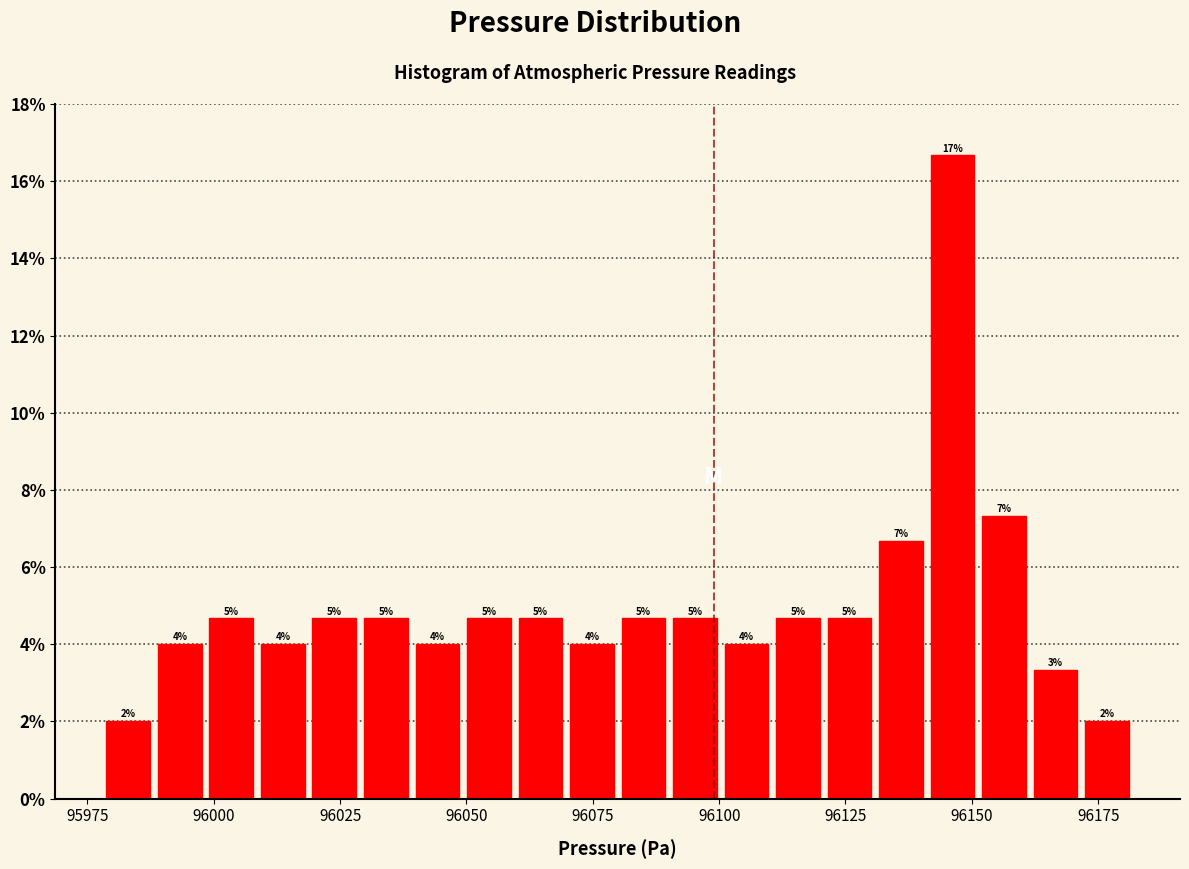

Around what value on the x-axis is the tallest bar? Give the approximate position of its centre, as read against the axis.

96145